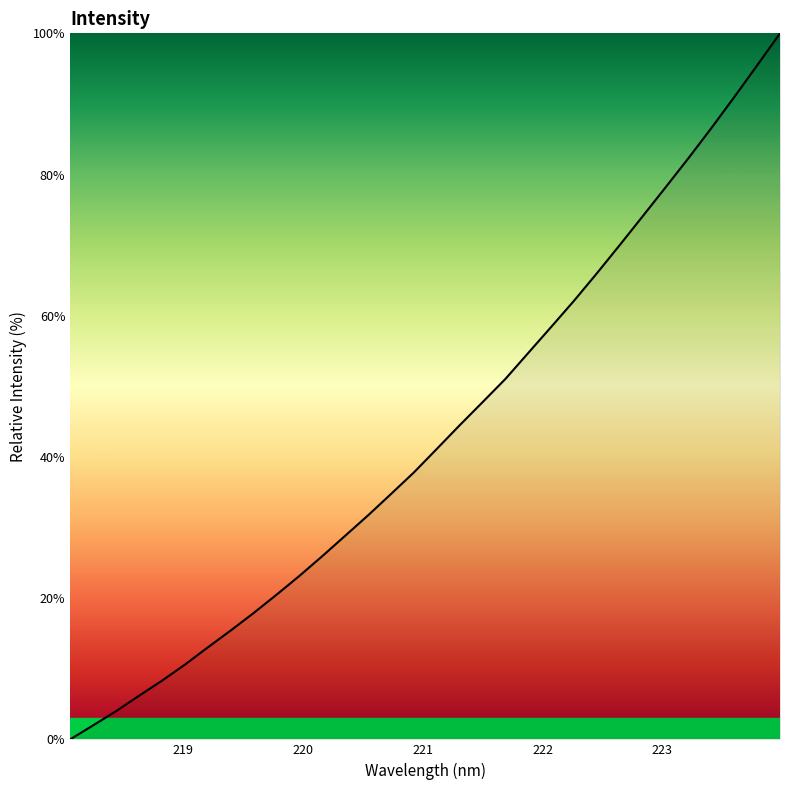

What is the greatest value displayed?

100.0